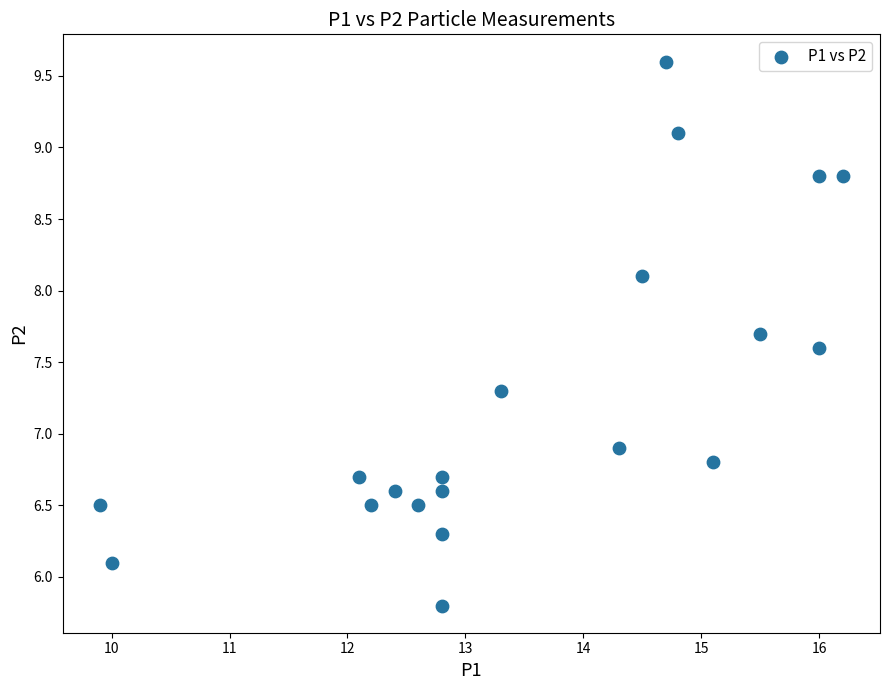

What Y value in the scatter plot is closest to 7?

6.9